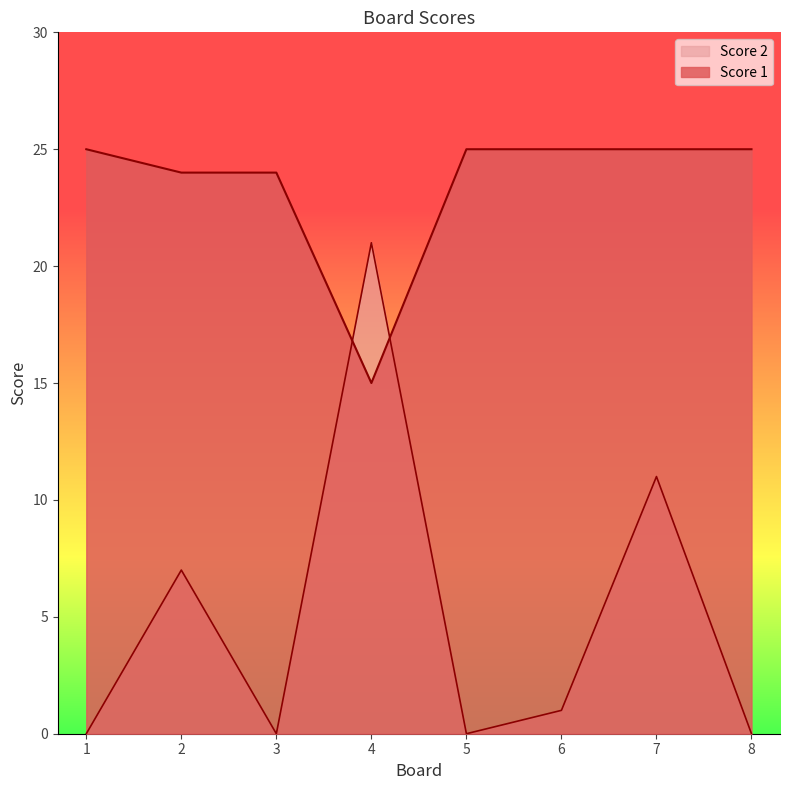

Rank the categories by Score 2 value from lowest to highest.

1, 3, 5, 8, 6, 2, 7, 4